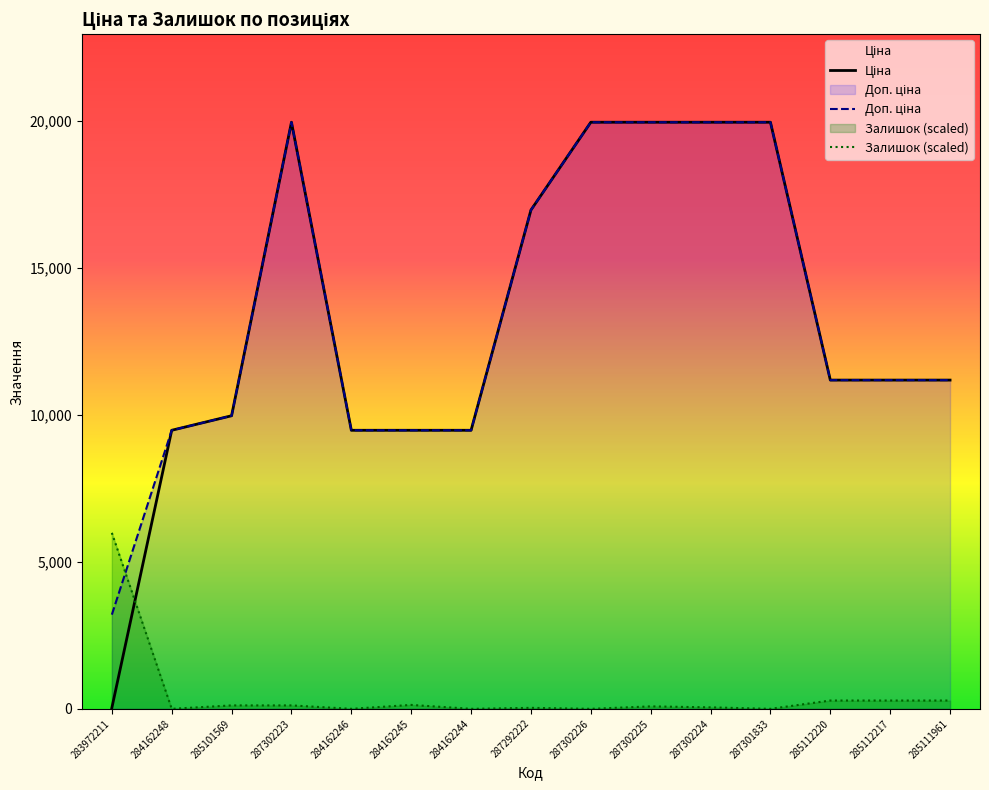

True or false: Ціна has a value of 32.0 at 283972211.

True